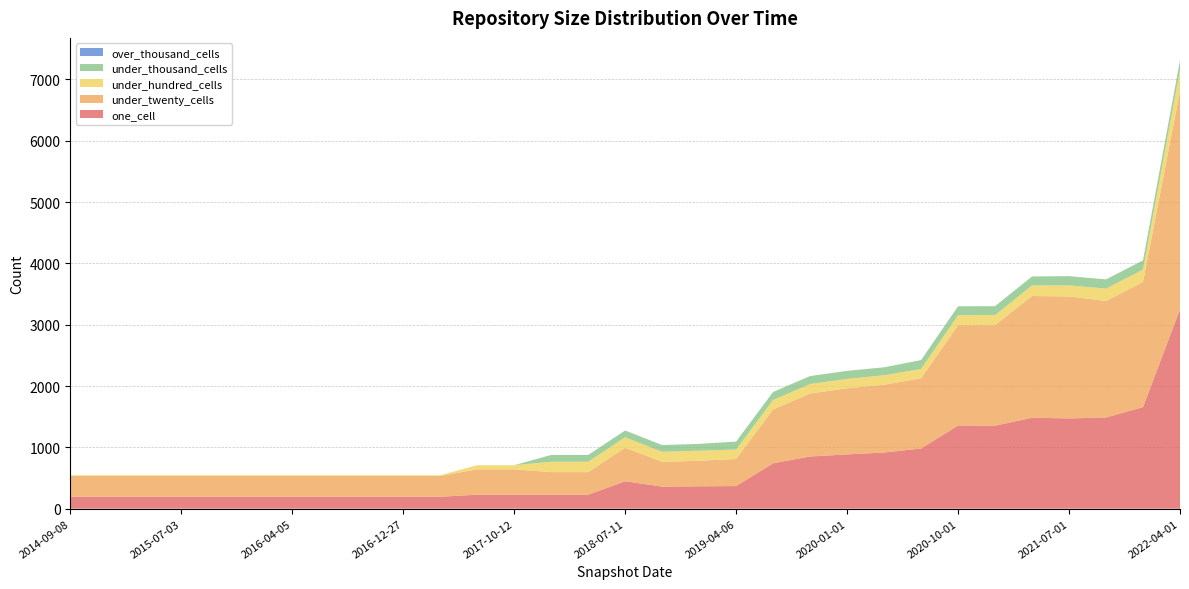

Reading left to right, what are all the values shown in this chart?

one_cell: 2014-09-08=195	2015-01-19=195	2015-04-09=195	2015-07-03=195	2015-10-01=195	2016-01-04=195	2016-04-05=195	2016-07-04=195	2016-10-07=195	2016-12-27=195	2017-04-12=195	2017-07-24=228	2017-10-12=228	2017-12-22=228	2018-04-09=228	2018-07-11=447	2018-09-28=360	2019-01-01=365	2019-04-06=369	2019-07-01=740	2019-10-09=851	2020-01-01=885	2020-04-01=916	2020-07-01=981	2020-10-01=1356	2021-01-01=1353	2021-04-01=1483	2021-07-01=1472	2021-10-01=1487	2022-01-01=1656	2022-04-01=3249
under_twenty_cells: 2014-09-08=338	2015-01-19=338	2015-04-09=338	2015-07-03=338	2015-10-01=338	2016-01-04=338	2016-04-05=338	2016-07-04=338	2016-10-07=338	2016-12-27=338	2017-04-12=338	2017-07-24=414	2017-10-12=414	2017-12-22=368	2018-04-09=368	2018-07-11=547	2018-09-28=403	2019-01-01=417	2019-04-06=441	2019-07-01=879	2019-10-09=1027	2020-01-01=1078	2020-04-01=1105	2020-07-01=1145	2020-10-01=1635	2021-01-01=1639	2021-04-01=1984	2021-07-01=1989	2021-10-01=1900	2022-01-01=2039	2022-04-01=3561
under_hundred_cells: 2014-09-08=12	2015-01-19=12	2015-04-09=12	2015-07-03=12	2015-10-01=12	2016-01-04=12	2016-04-05=12	2016-07-04=12	2016-10-07=12	2016-12-27=12	2017-04-12=12	2017-07-24=67	2017-10-12=67	2017-12-22=169	2018-04-09=169	2018-07-11=170	2018-09-28=164	2019-01-01=164	2019-04-06=154	2019-07-01=154	2019-10-09=154	2020-01-01=154	2020-04-01=154	2020-07-01=152	2020-10-01=164	2021-01-01=164	2021-04-01=173	2021-07-01=180	2021-10-01=201	2022-01-01=203	2022-04-01=343
under_thousand_cells: 2014-09-08=0	2015-01-19=0	2015-04-09=0	2015-07-03=0	2015-10-01=0	2016-01-04=0	2016-04-05=0	2016-07-04=0	2016-10-07=0	2016-12-27=0	2017-04-12=0	2017-07-24=0	2017-10-12=0	2017-12-22=111	2018-04-09=111	2018-07-11=111	2018-09-28=111	2019-01-01=111	2019-04-06=130	2019-07-01=130	2019-10-09=130	2020-01-01=130	2020-04-01=130	2020-07-01=145	2020-10-01=145	2021-01-01=146	2021-04-01=146	2021-07-01=150	2021-10-01=150	2022-01-01=150	2022-04-01=157
over_thousand_cells: 2014-09-08=0	2015-01-19=0	2015-04-09=0	2015-07-03=0	2015-10-01=0	2016-01-04=0	2016-04-05=0	2016-07-04=0	2016-10-07=0	2016-12-27=0	2017-04-12=0	2017-07-24=0	2017-10-12=0	2017-12-22=0	2018-04-09=0	2018-07-11=0	2018-09-28=0	2019-01-01=0	2019-04-06=0	2019-07-01=0	2019-10-09=0	2020-01-01=0	2020-04-01=0	2020-07-01=0	2020-10-01=0	2021-01-01=0	2021-04-01=0	2021-07-01=0	2021-10-01=0	2022-01-01=0	2022-04-01=0